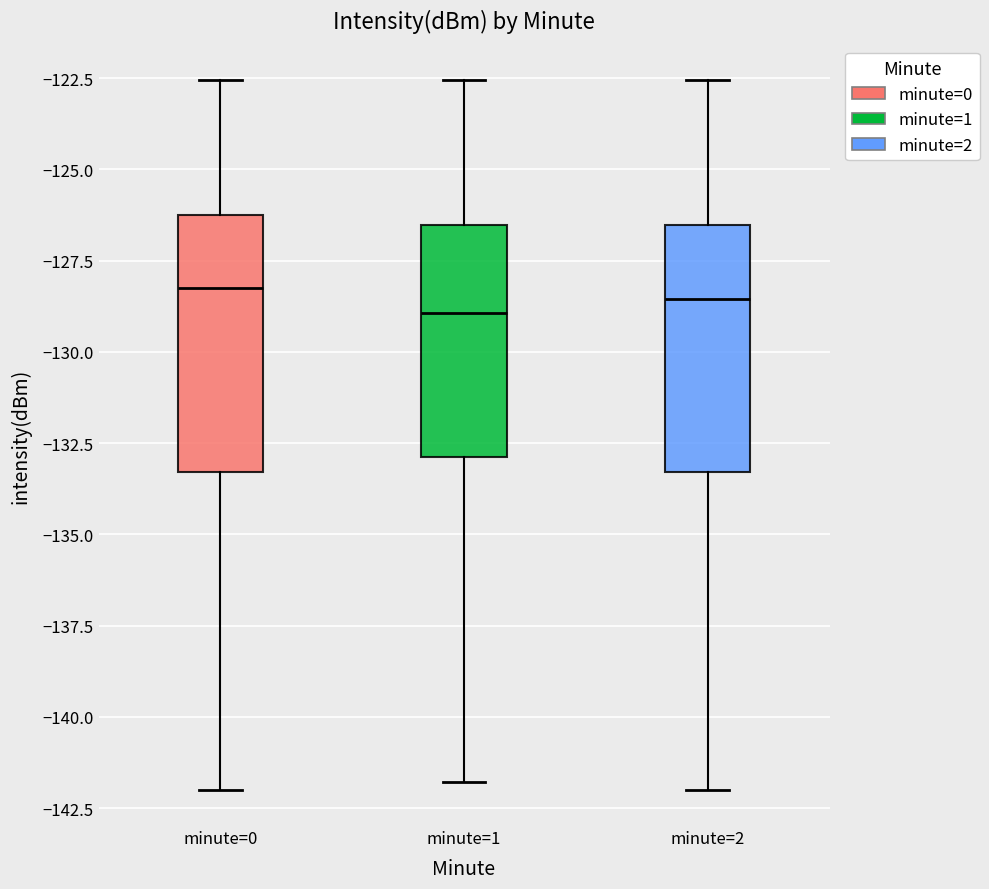

Reading left to right, transcribe this box plot: for each box, give where its median line is, the range the box spans, and where its two whiskers end, as read against the y-axis. The values are not printed on the chart, so give them approximately, as read against the axis.

minute=0: median -128.0, box -133.5 to -126.0, whiskers -142.0 to -122.5
minute=1: median -129.0, box -133.0 to -126.5, whiskers -142.0 to -122.5
minute=2: median -128.5, box -133.5 to -126.5, whiskers -142.0 to -122.5